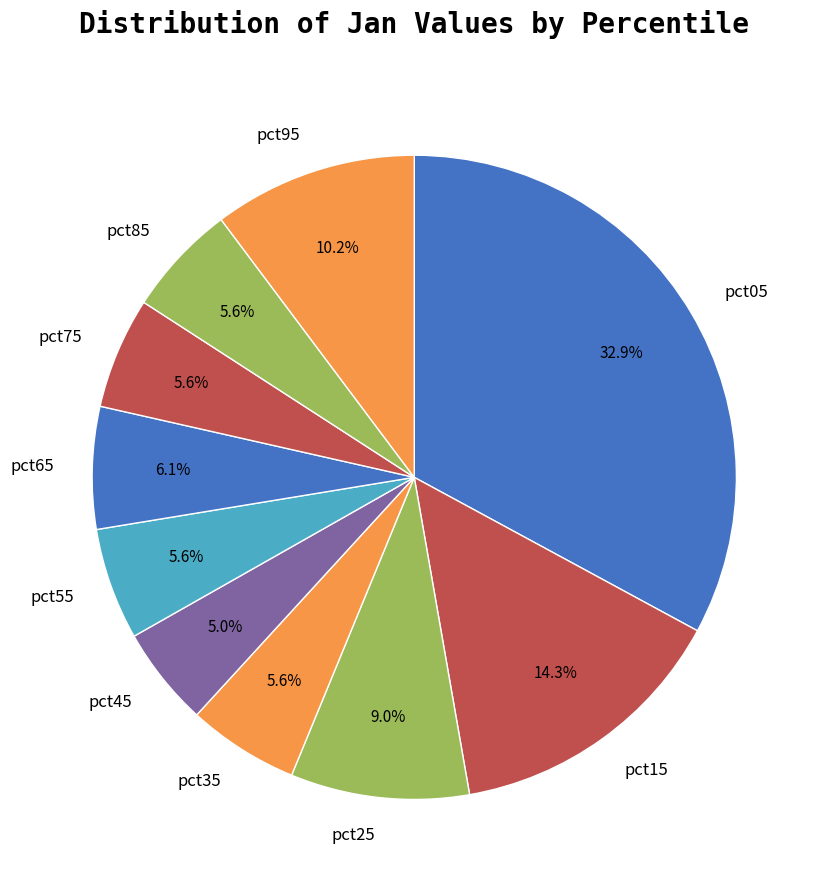

To the nearest percent, what is the combined percentage of pct85 and pct15?

20%